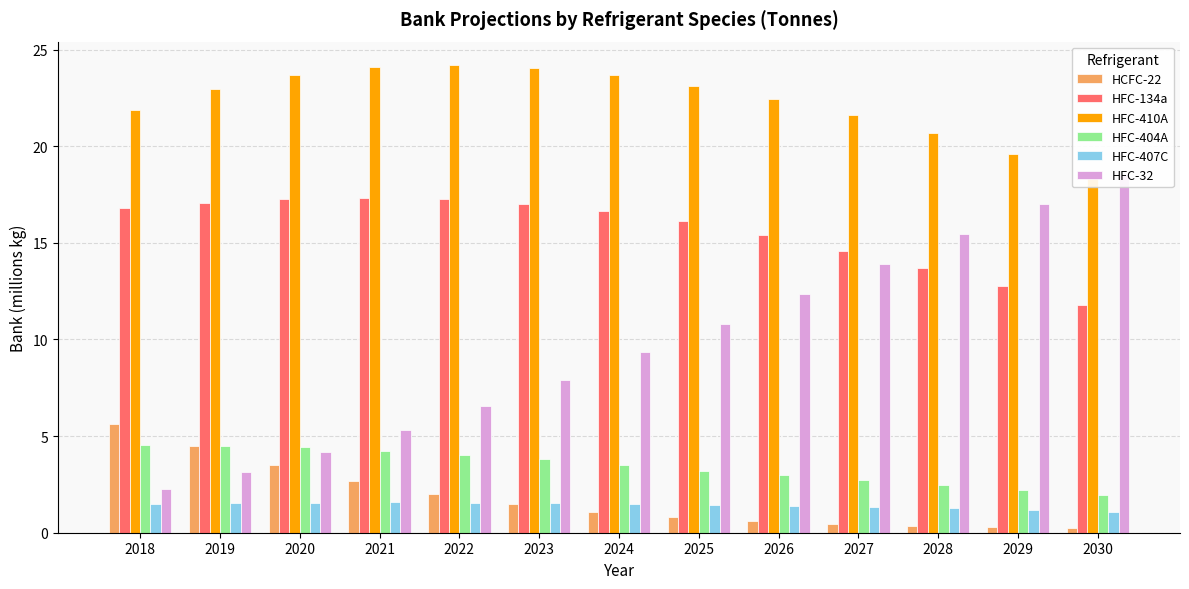

How many categories are shown in the chart?

13